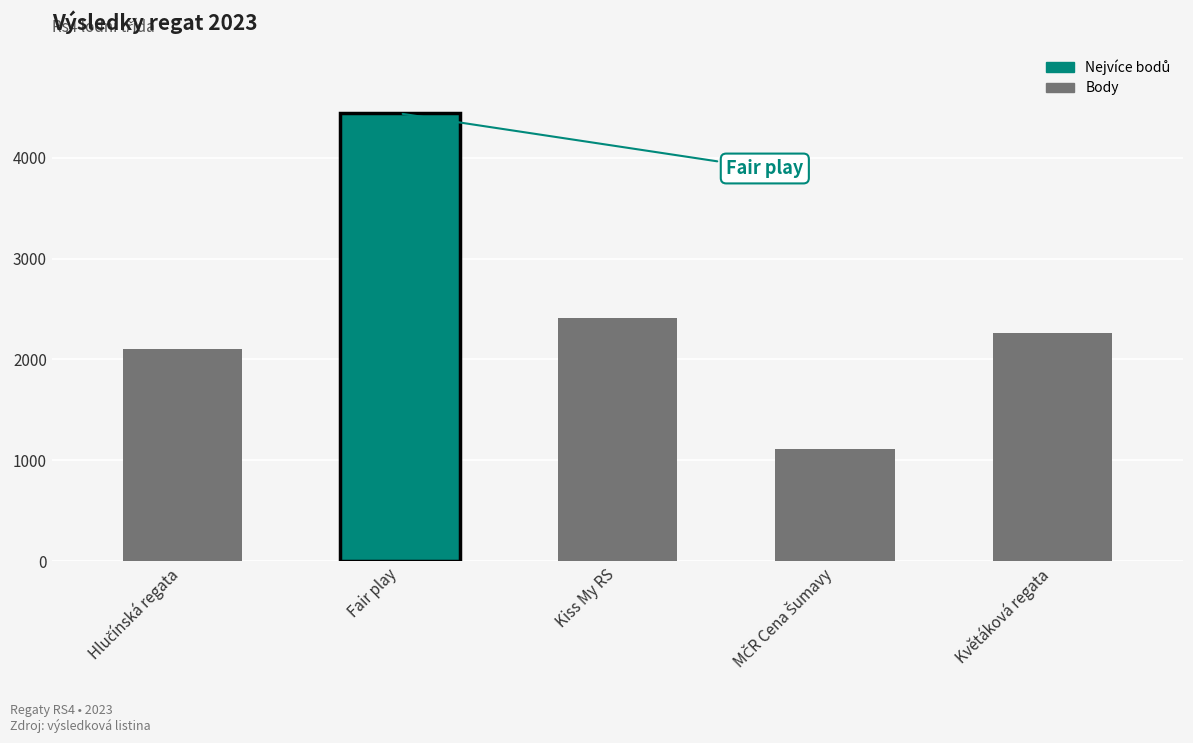

What is the greatest value displayed?

4438